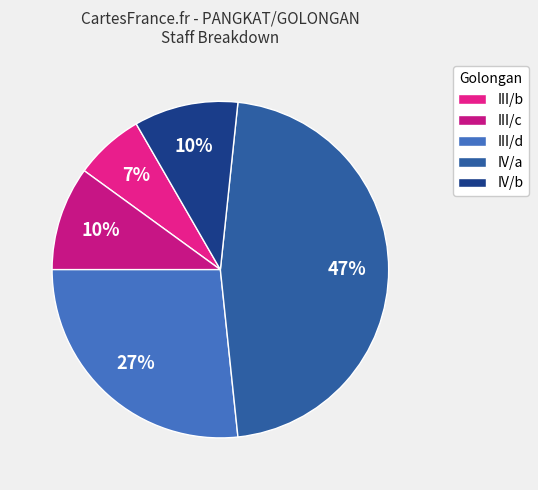

To the nearest percent, what percentage of the pie is IV/a?

47%